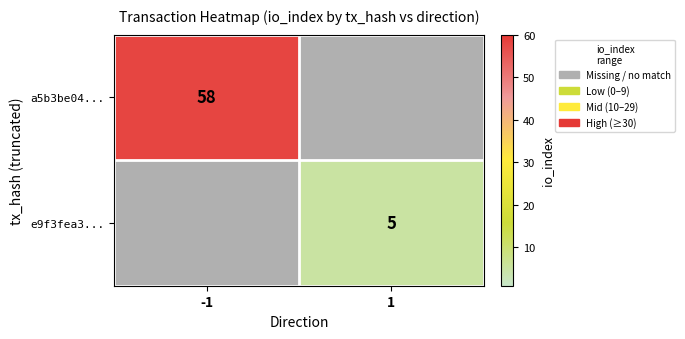

What is the minimum value shown in the chart?

5.0